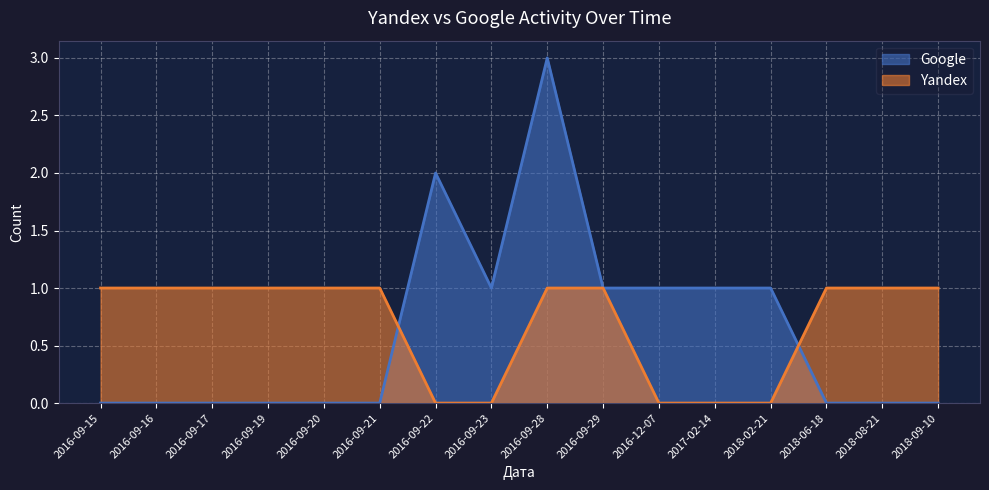

What are all the series names shown in the legend?

Google, Yandex